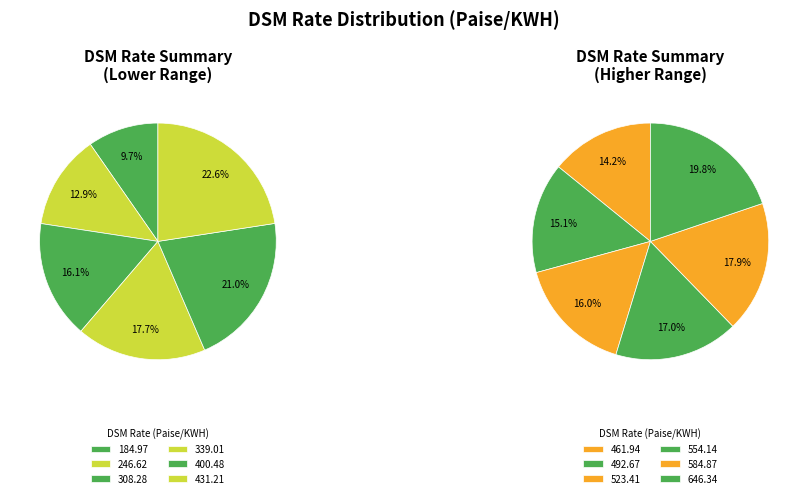

What is the smallest slice in the pie chart?

184.97